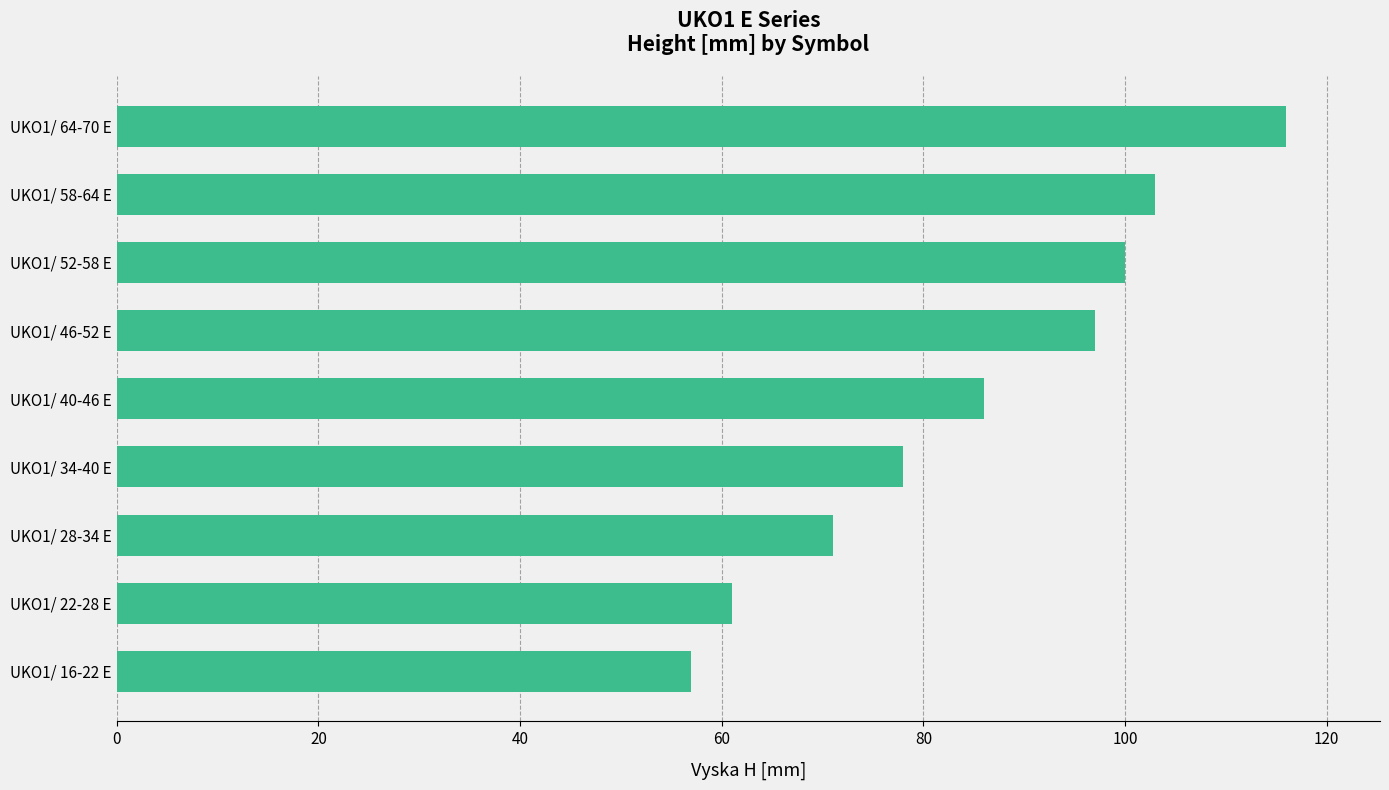

Where is the data nearest to the value 86?

UKO1/ 40-46 E